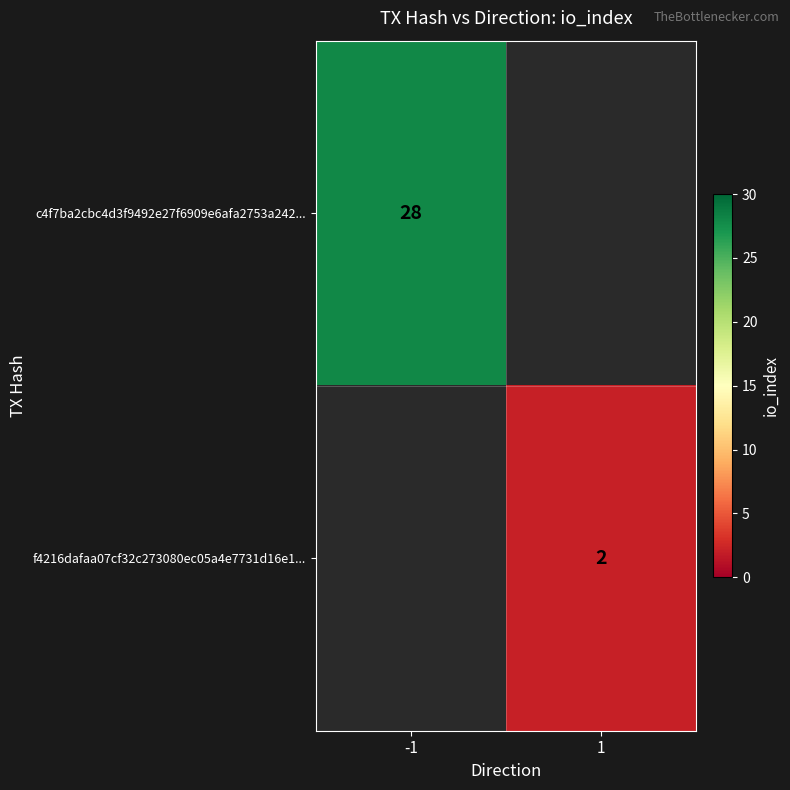

The c4f7ba2cbc4d3f9492e27f6909e6afa2753a242... series shows 44 at -1. True or false?

False